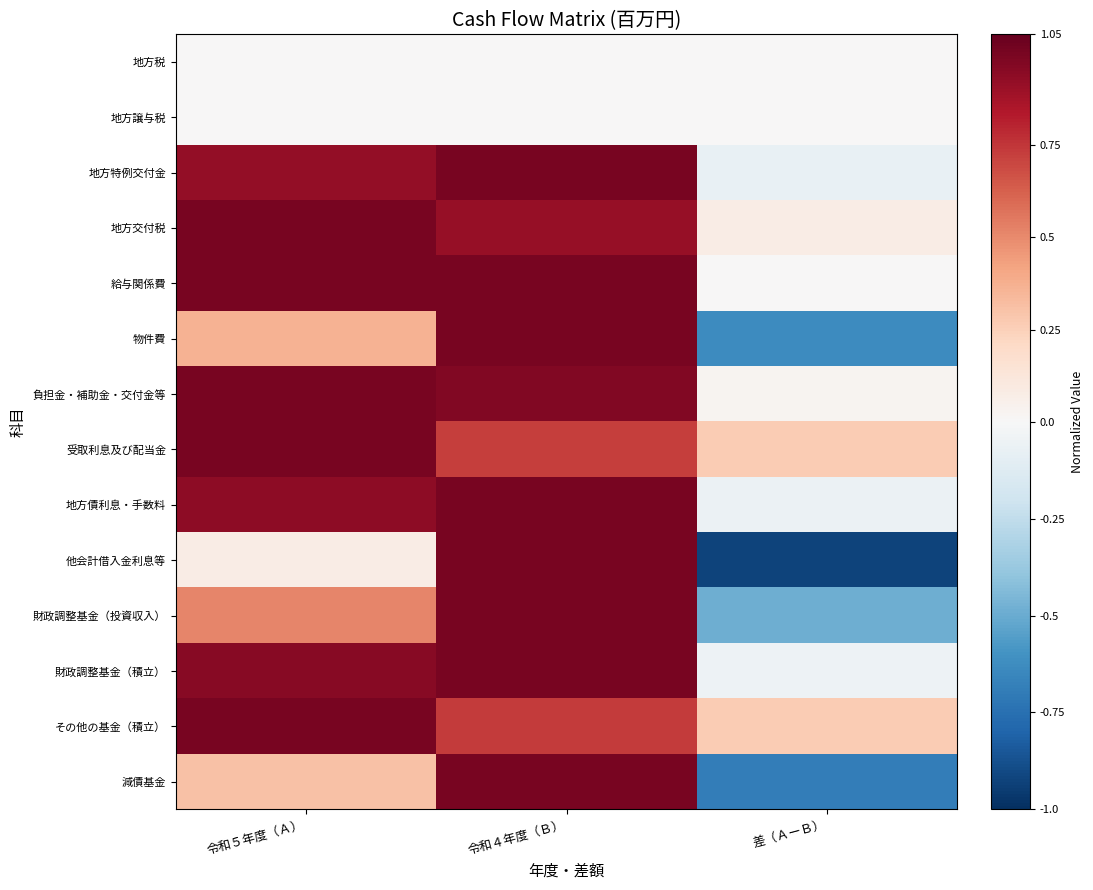

Reading right to left, extract all data points from this chart.

地方税: 差（ＡーＢ）=0.0	令和４年度（Ｂ）=0.0	令和５年度（Ａ）=0.0
地方譲与税: 差（ＡーＢ）=0.0	令和４年度（Ｂ）=0.0	令和５年度（Ａ）=0.0
地方特例交付金: 差（ＡーＢ）=-0.1	令和４年度（Ｂ）=1.0	令和５年度（Ａ）=0.9
地方交付税: 差（ＡーＢ）=0.1	令和４年度（Ｂ）=0.9	令和５年度（Ａ）=1.0
給与関係費: 差（ＡーＢ）=0.0	令和４年度（Ｂ）=1.0	令和５年度（Ａ）=1.0
物件費: 差（ＡーＢ）=-0.6	令和４年度（Ｂ）=1.0	令和５年度（Ａ）=0.4
負担金・補助金・交付金等: 差（ＡーＢ）=0.0	令和４年度（Ｂ）=1.0	令和５年度（Ａ）=1.0
受取利息及び配当金: 差（ＡーＢ）=0.3	令和４年度（Ｂ）=0.7	令和５年度（Ａ）=1.0
地方債利息・手数料: 差（ＡーＢ）=-0.1	令和４年度（Ｂ）=1.0	令和５年度（Ａ）=0.9
他会計借入金利息等: 差（ＡーＢ）=-0.9	令和４年度（Ｂ）=1.0	令和５年度（Ａ）=0.1
財政調整基金（投資収入）: 差（ＡーＢ）=-0.5	令和４年度（Ｂ）=1.0	令和５年度（Ａ）=0.5
財政調整基金（積立）: 差（ＡーＢ）=-0.0	令和４年度（Ｂ）=1.0	令和５年度（Ａ）=1.0
その他の基金（積立）: 差（ＡーＢ）=0.3	令和４年度（Ｂ）=0.7	令和５年度（Ａ）=1.0
減債基金: 差（ＡーＢ）=-0.7	令和４年度（Ｂ）=1.0	令和５年度（Ａ）=0.3